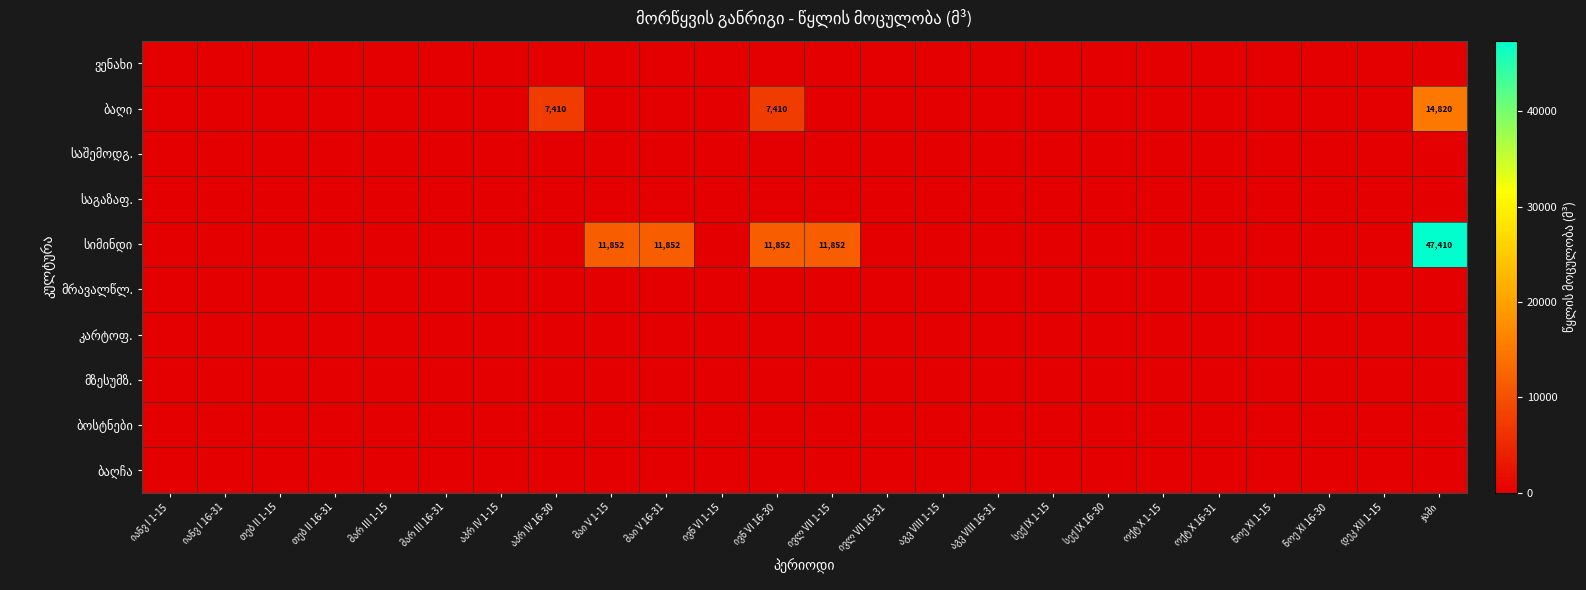

At აპრ IV 16-30, list the series in order from smallest to largest.

ვენახი, საშემოდგ., საგაზაფ., სიმინდი, მრავალწლ., კარტოფ., მზესუმზ., ბოსტნები, ბაღჩა, ბაღი